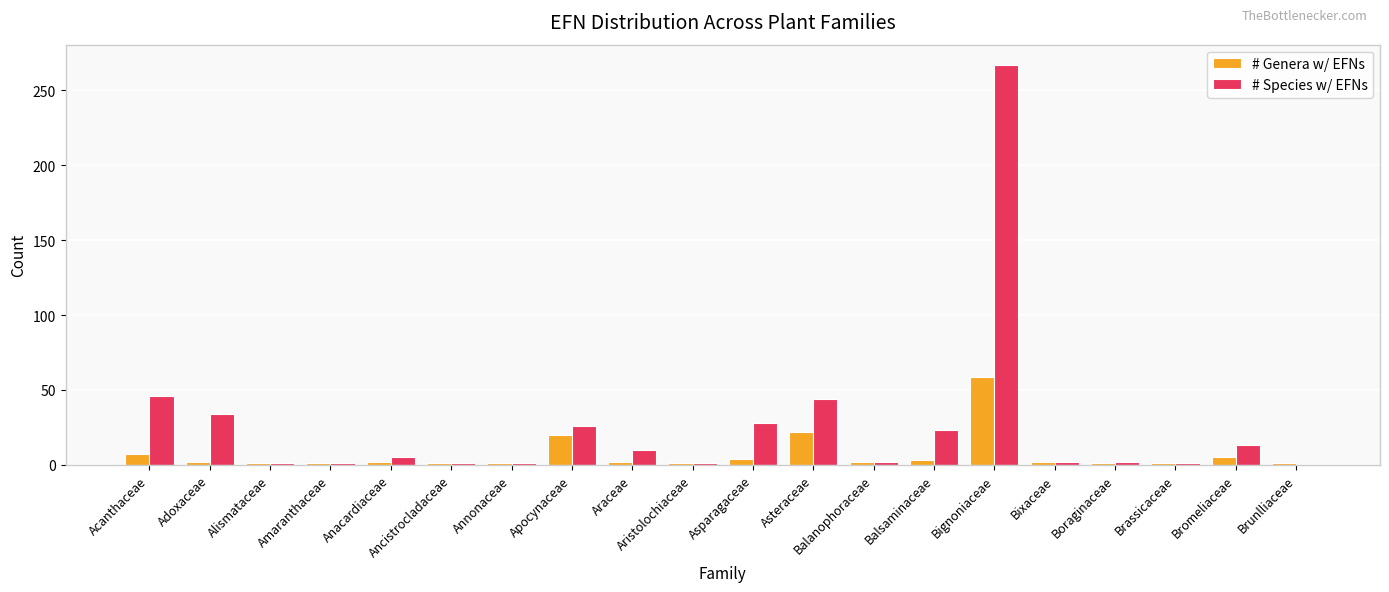

The value of # Species w/ EFNs at Brunlliaceae is 98. True or false?

False